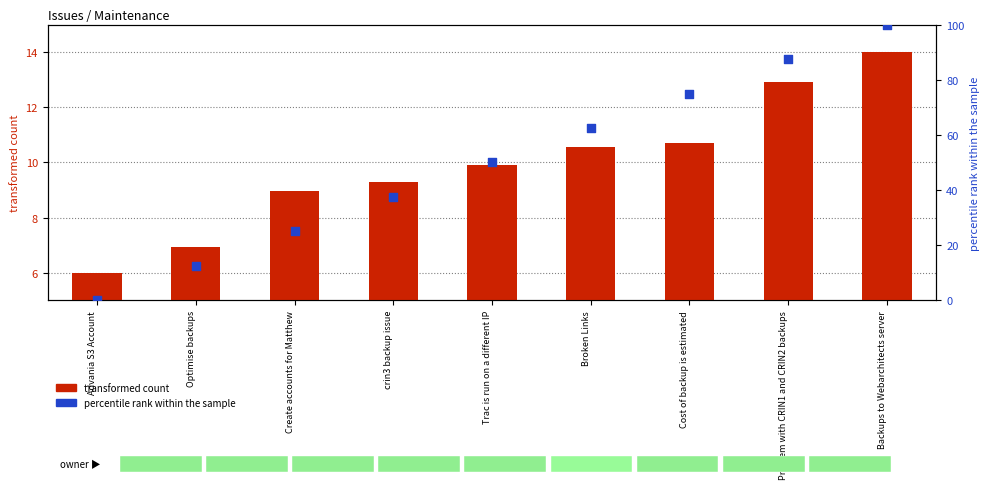

At how many categories does at least one series exceed 58?

4